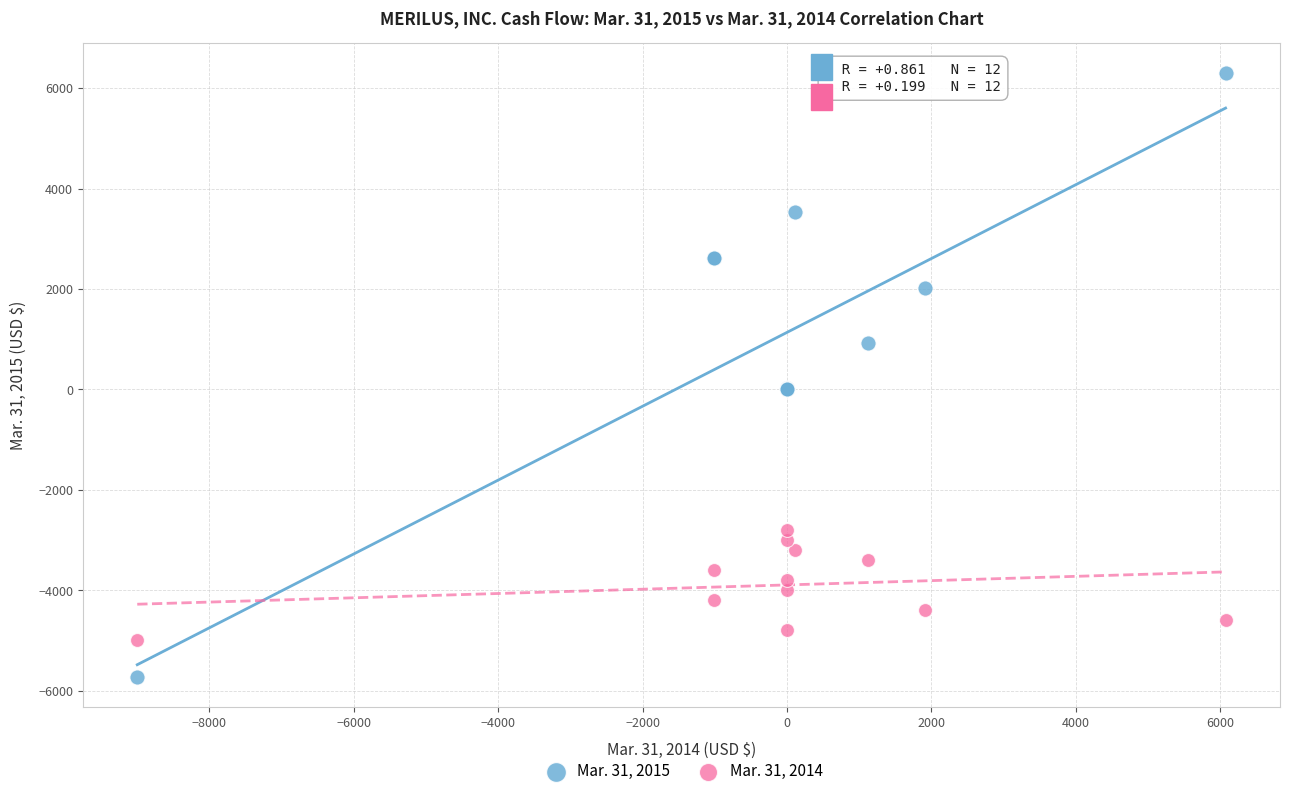

What are all the series names shown in the legend?

Mar. 31, 2015, Mar. 31, 2014